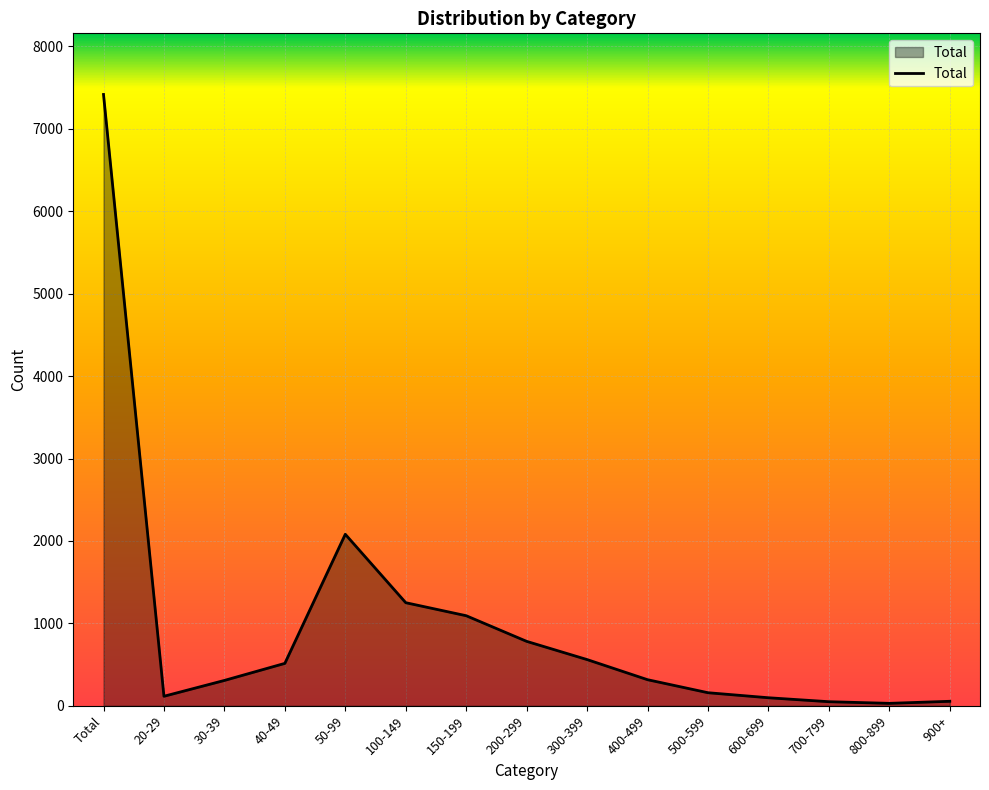

What value does the data have at 50-99, to the nearest 50?

2100